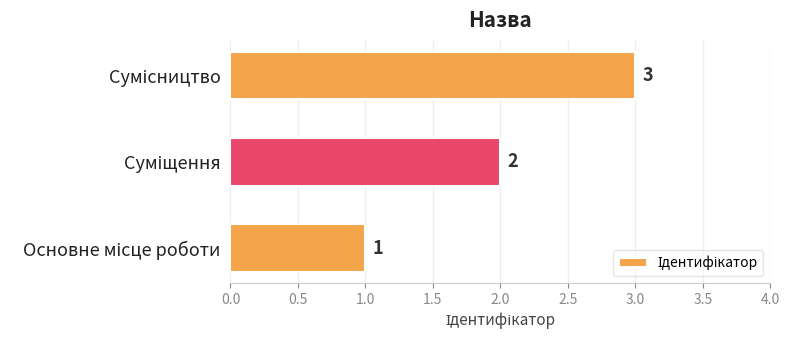

What is the difference between the maximum and minimum values?

2